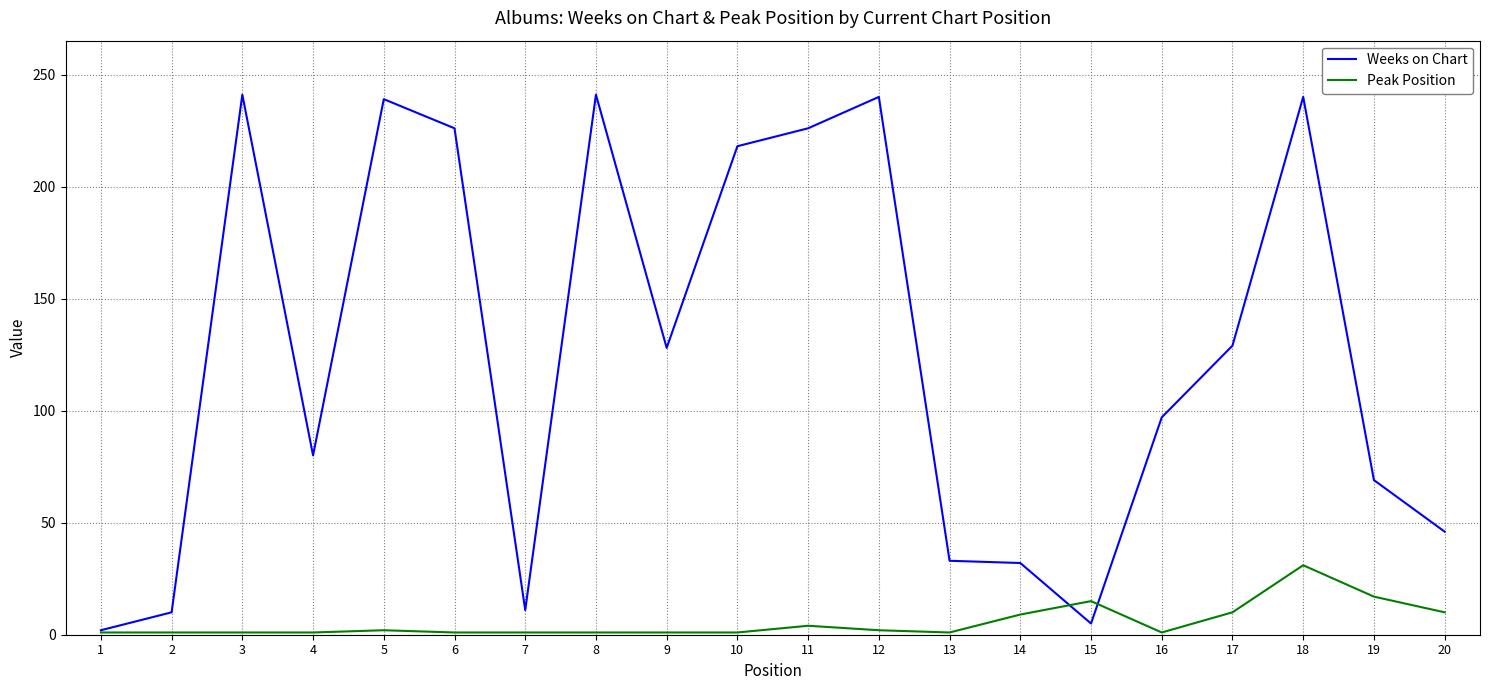

Which series ends up on top after the final intersection of Peak Position and Weeks on Chart?

Weeks on Chart